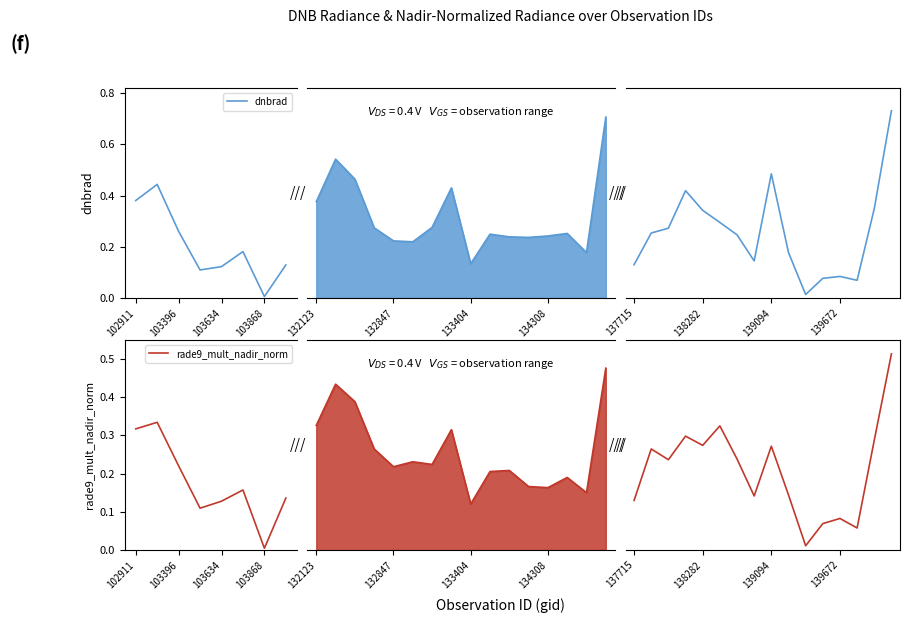

At which category does dnbrad reach its first local peak?

103396